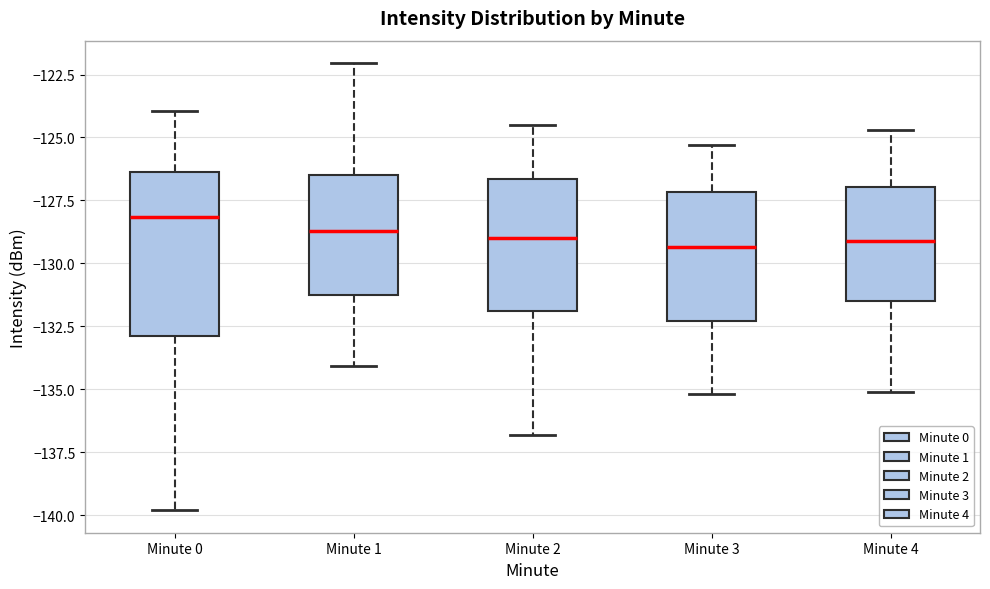

Where does the median line of the box for Minute 4 sit on the y-axis? The values are not printed on the chart, so give them approximately, as read against the axis.

-129.0